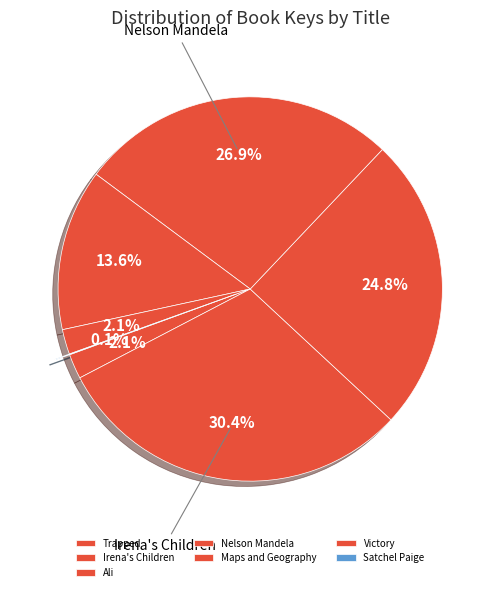

Does Ali account for over 50% of the chart?

No